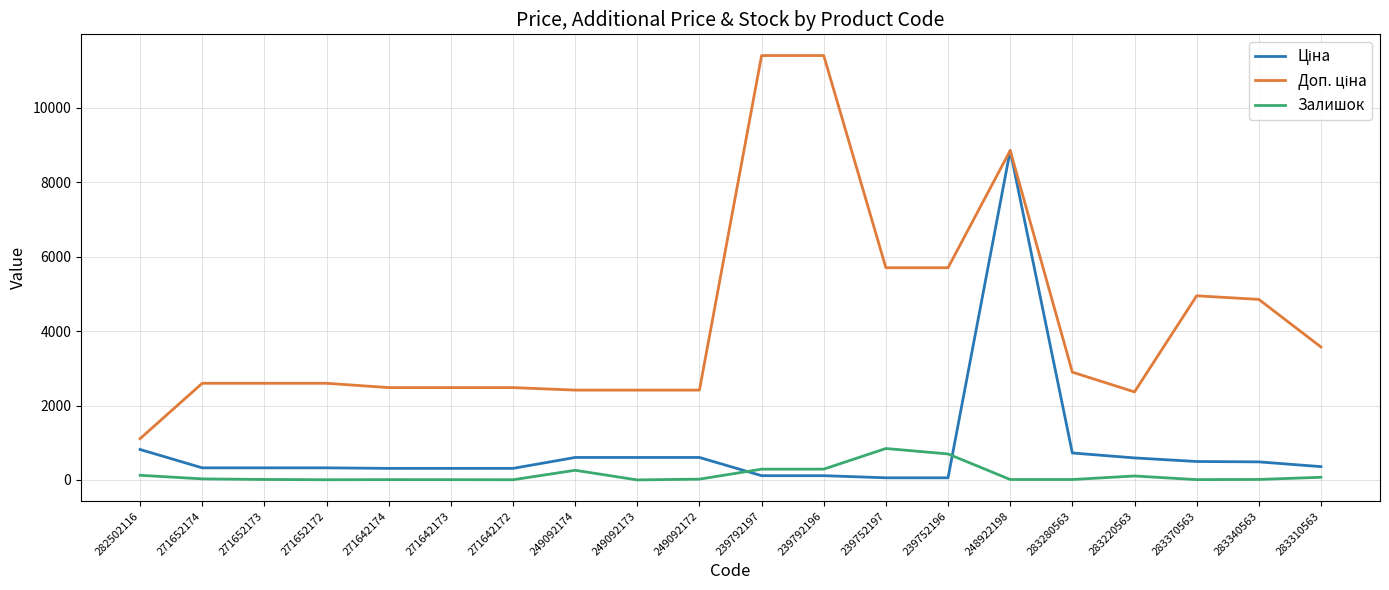

The Залишок series shows 845.0 at 239752197. True or false?

True